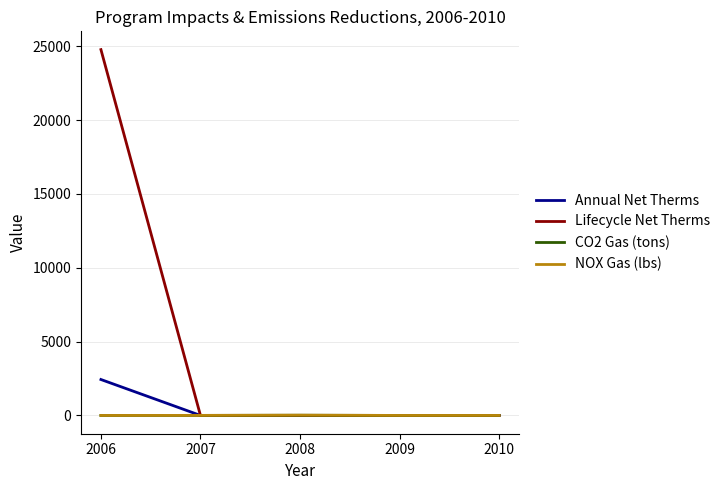

What is the approximate value of NOX Gas (lbs) at 2007?

3.7